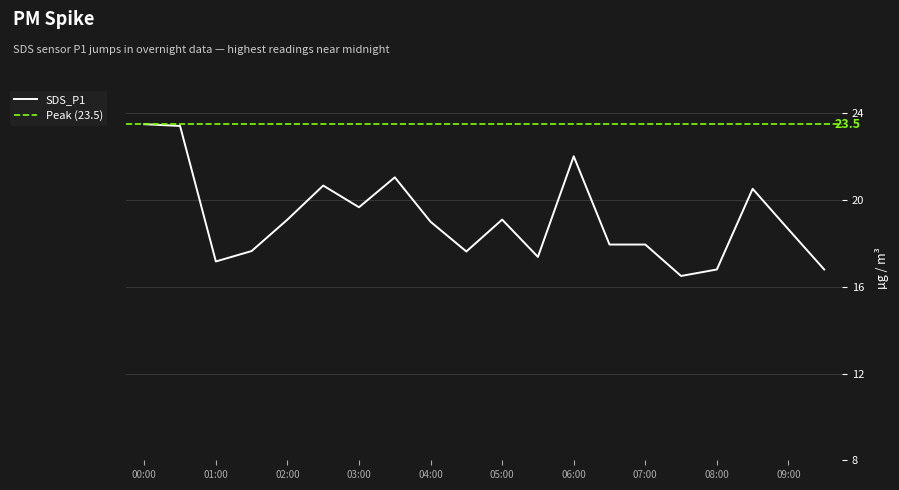

True or false: the data has more than 2 interior local peaks.

True